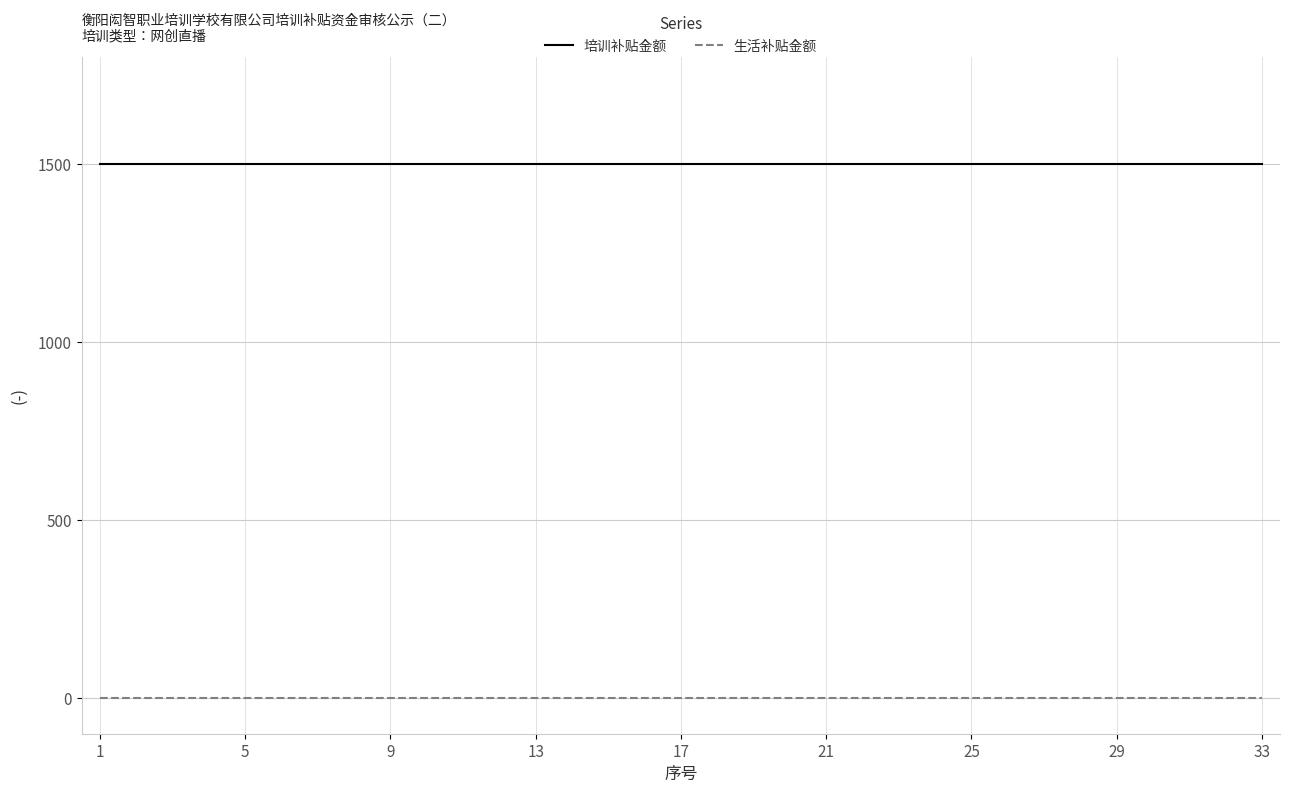

True or false: 培训补贴金额 and 生活补贴金额 cross at least once.

False